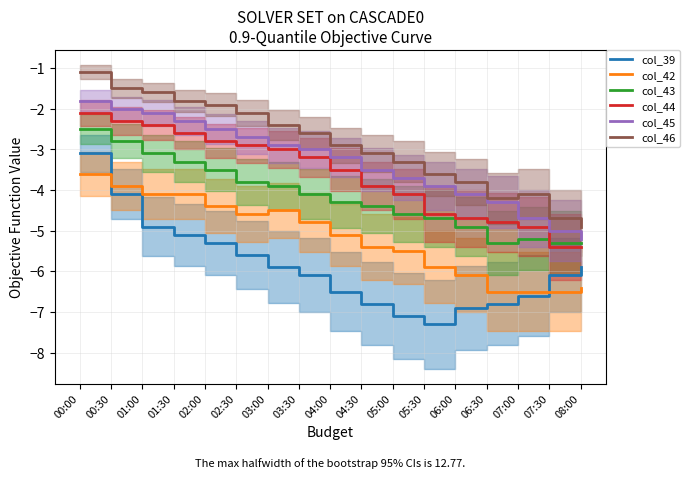

Count the number of data series in this chart.

6